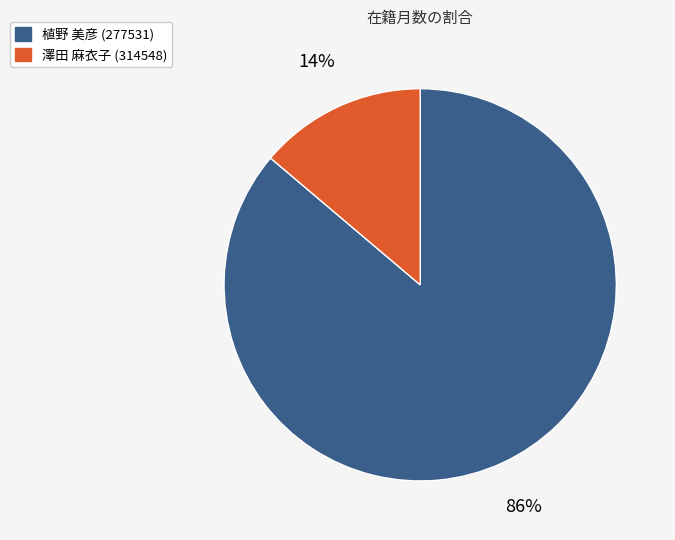

Which category has the biggest portion of the pie?

植野 美彦 (277531)